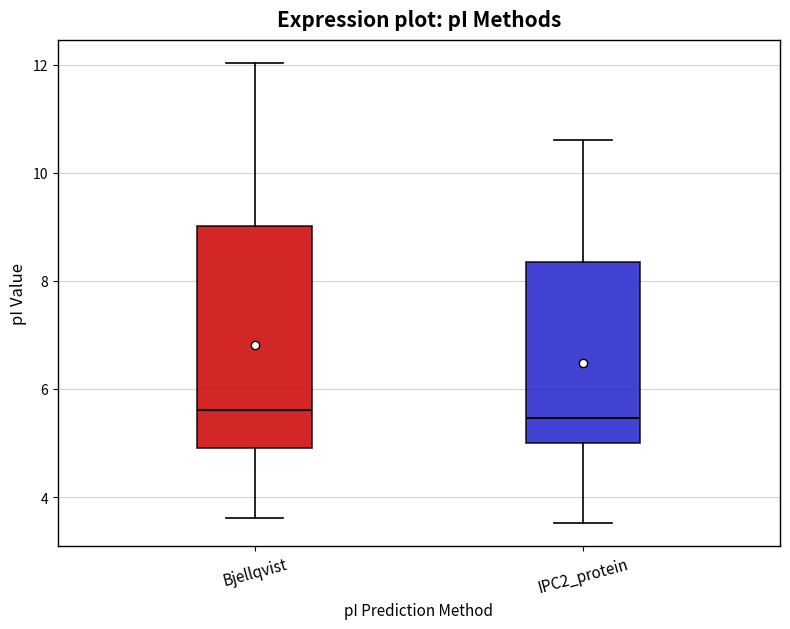

Reading left to right, read every box against the y-axis: the position of its median line, the range the box covers, and the ends of its whiskers. The values are not printed on the chart, so give them approximately, as read against the axis.

Bjellqvist: median 5.6, box 5.0 to 9.0, whiskers 3.6 to 12.0
IPC2_protein: median 5.4, box 5.0 to 8.4, whiskers 3.6 to 10.6